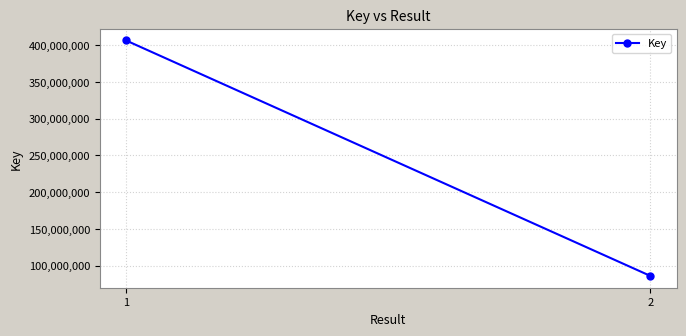

How many lines are shown in the chart?

1